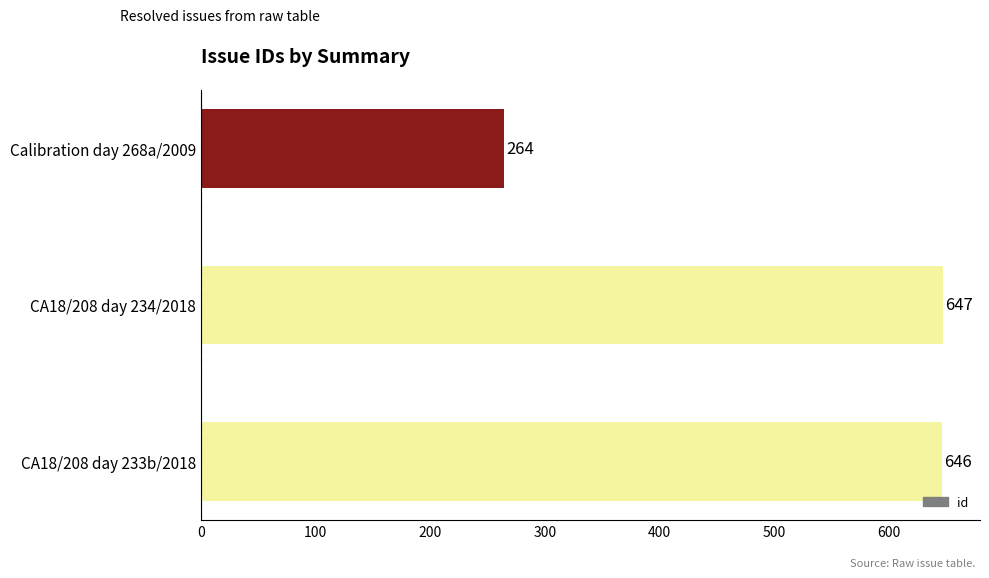

What is the change in value from CA18/208 day 233b/2018 to Calibration day 268a/2009?

-382